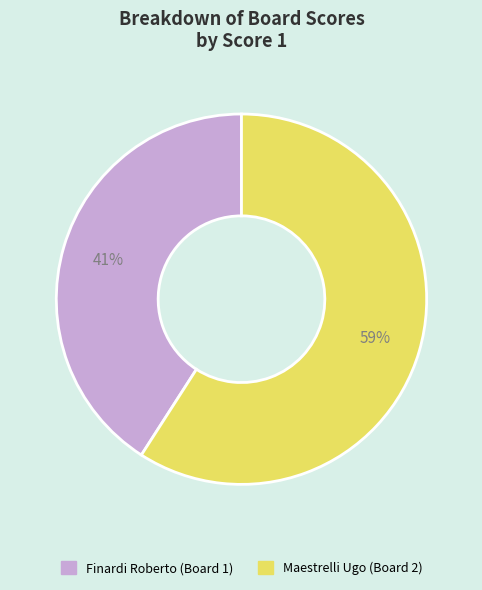

To the nearest percent, what is the average slice percentage?

50%